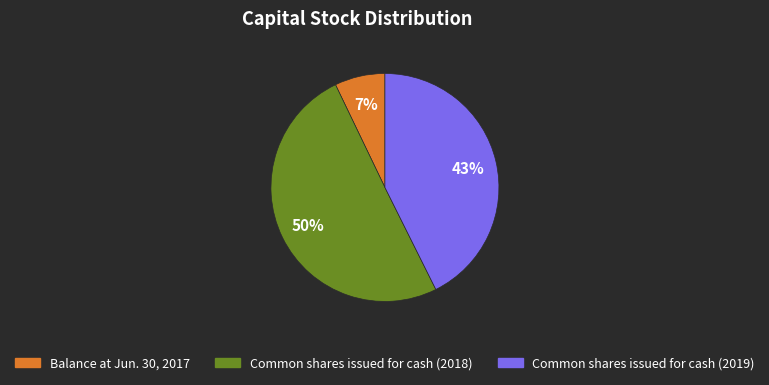

Which category has the biggest portion of the pie?

Common shares issued for cash (2018)